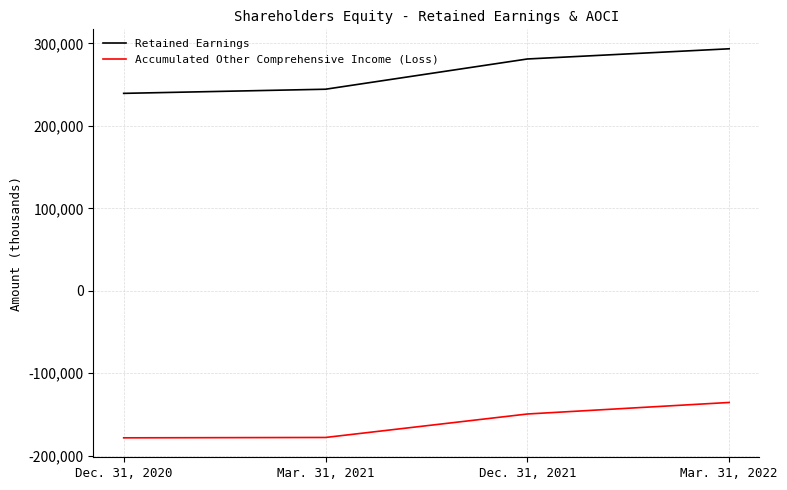

Is the value of Accumulated Other Comprehensive Income (Loss) at Dec. 31, 2020 greater than the value of Retained Earnings at Mar. 31, 2022?

No